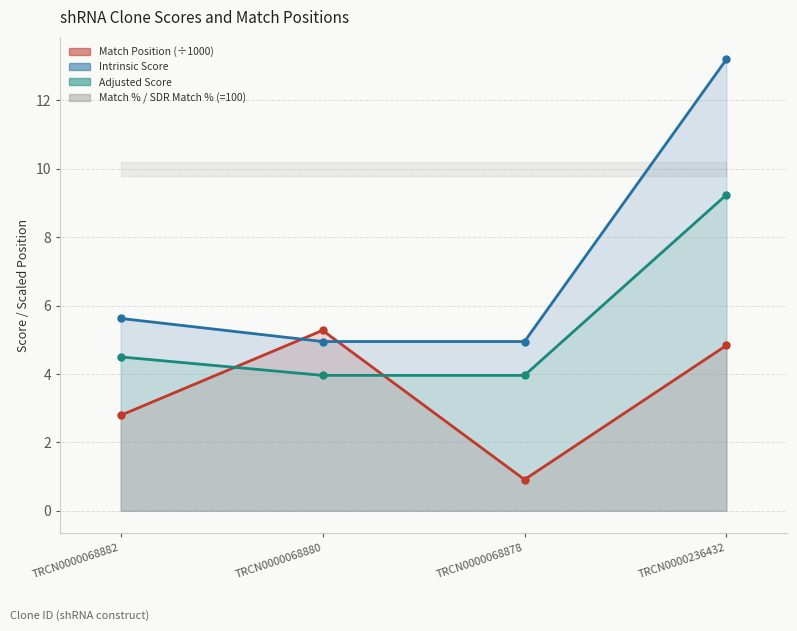

What is the difference between the Adjusted Score values at TRCN0000236432 and TRCN0000068880?

5.3